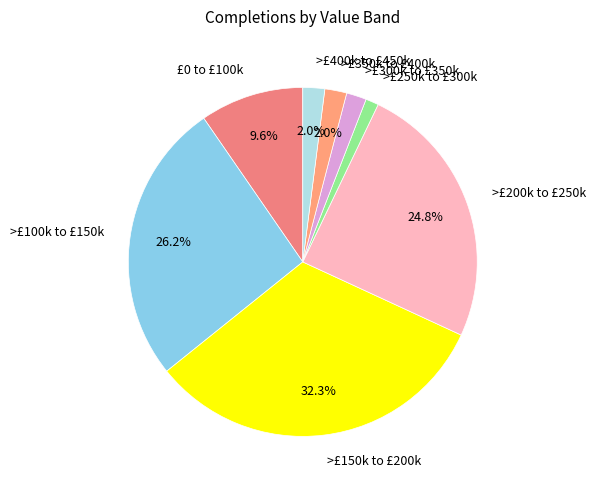

What portion of the pie excludes >£150k to £200k?

67.7%